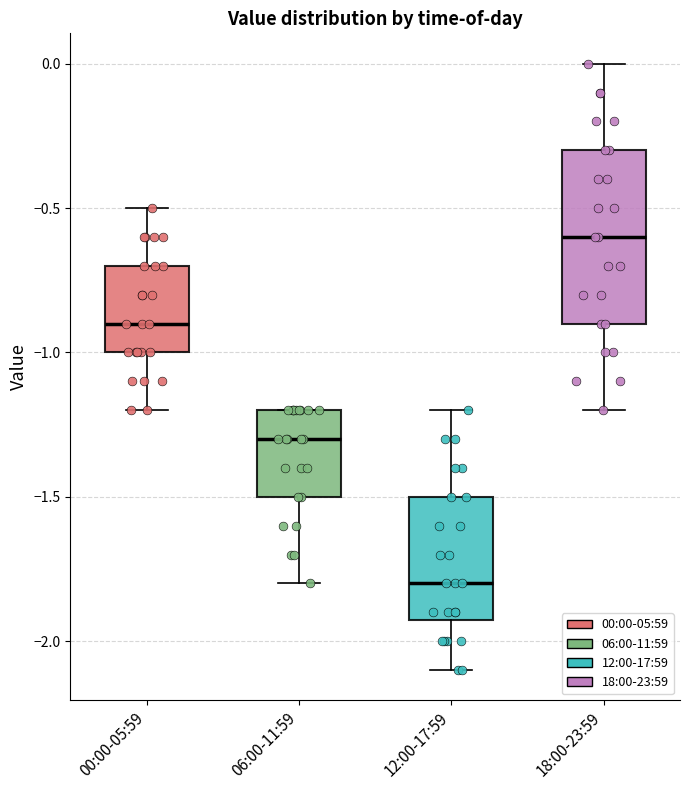

Where is the lower edge of the box for 12:00-17:59 on the y-axis? The values are not printed on the chart, so give them approximately, as read against the axis.

-1.9